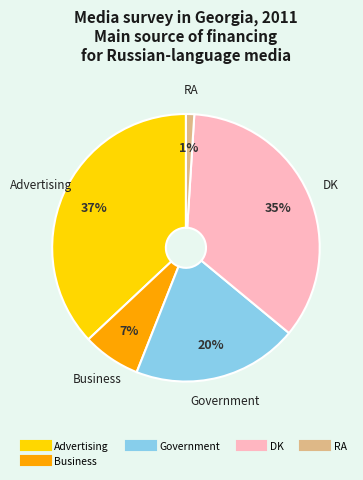

To the nearest percent, what is the average slice percentage?

20%